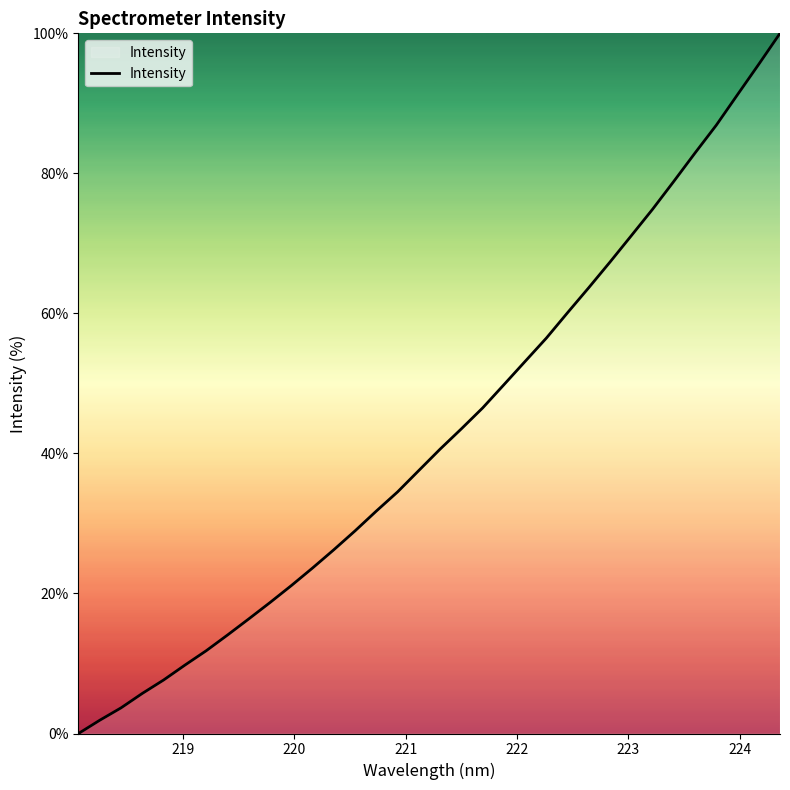

What is the maximum value shown in the chart?

100.0